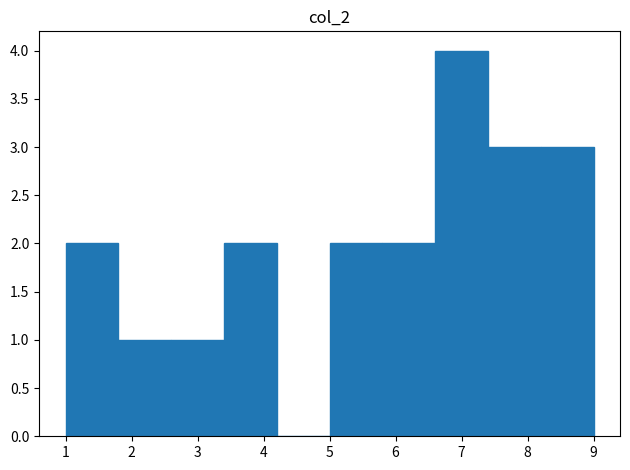

Reading left to right, transcribe this chart: for each bar, give the range it covers on the x-axis and its height. The values are not printed on the chart, so give them approximately, as read against the axis.

1.0 to 1.8: 2
1.8 to 2.6: 1
2.6 to 3.4: 1
3.4 to 4.2: 2
4.2 to 5.0: 0
5.0 to 5.8: 2
5.8 to 6.6: 2
6.6 to 7.4: 4
7.4 to 8.2: 3
8.2 to 9.0: 3